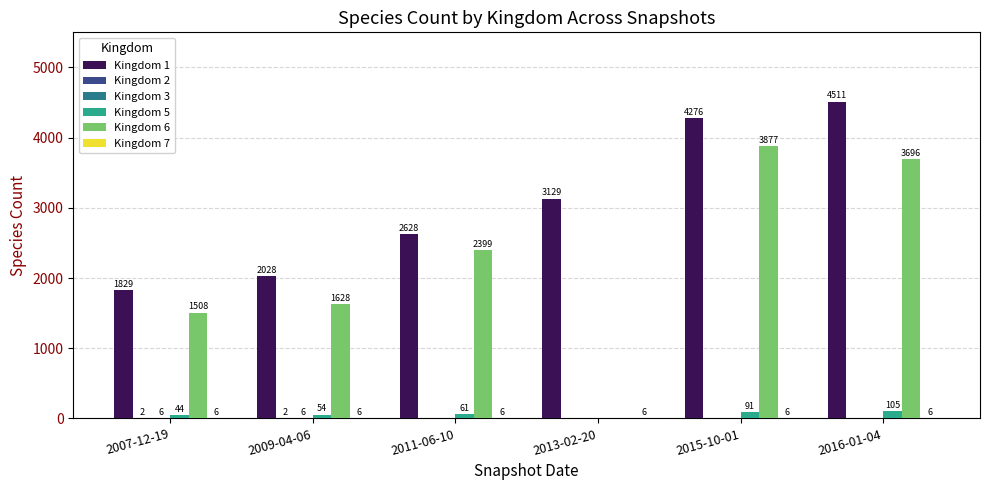

At which category is the sum across all series the highest?

2016-01-04